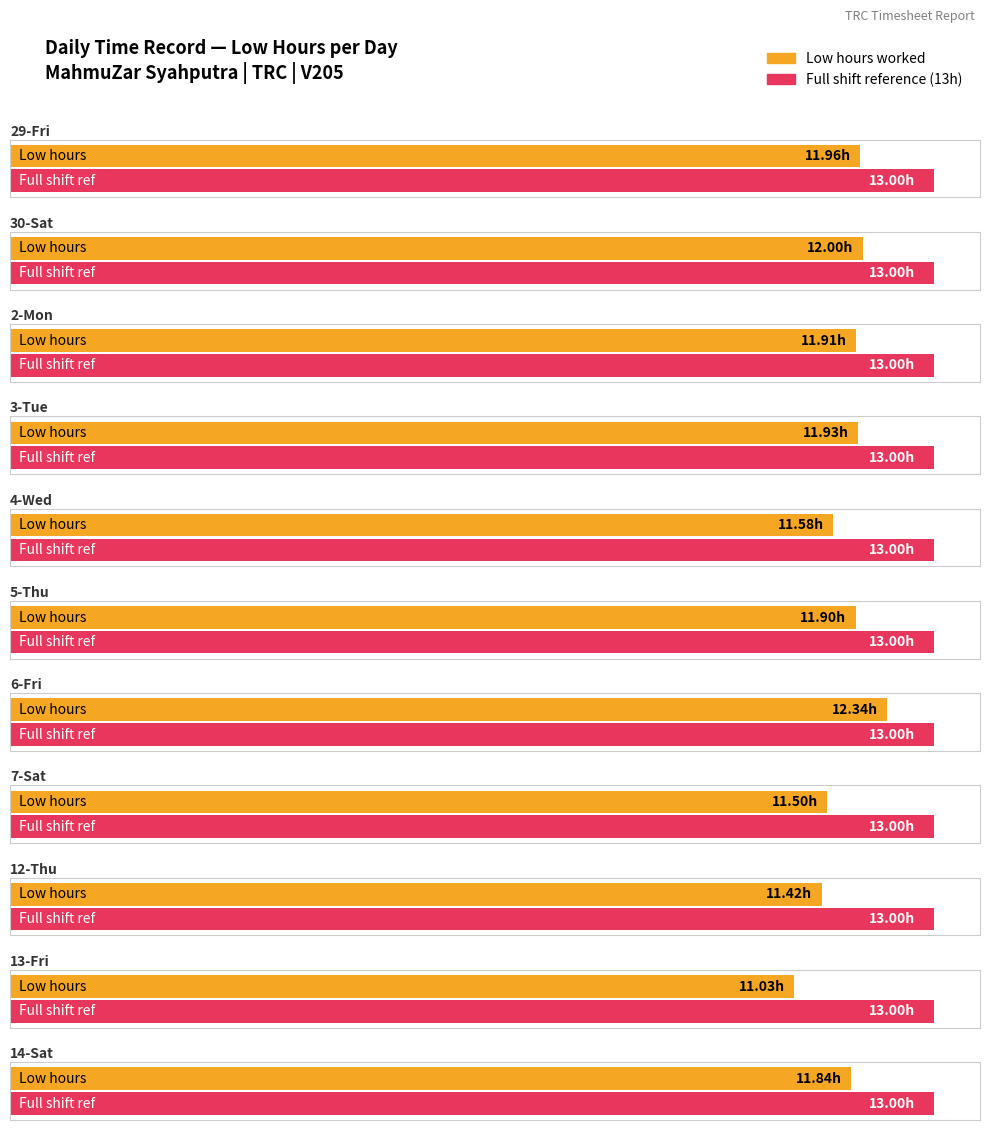

How many bars are there in each group?

2